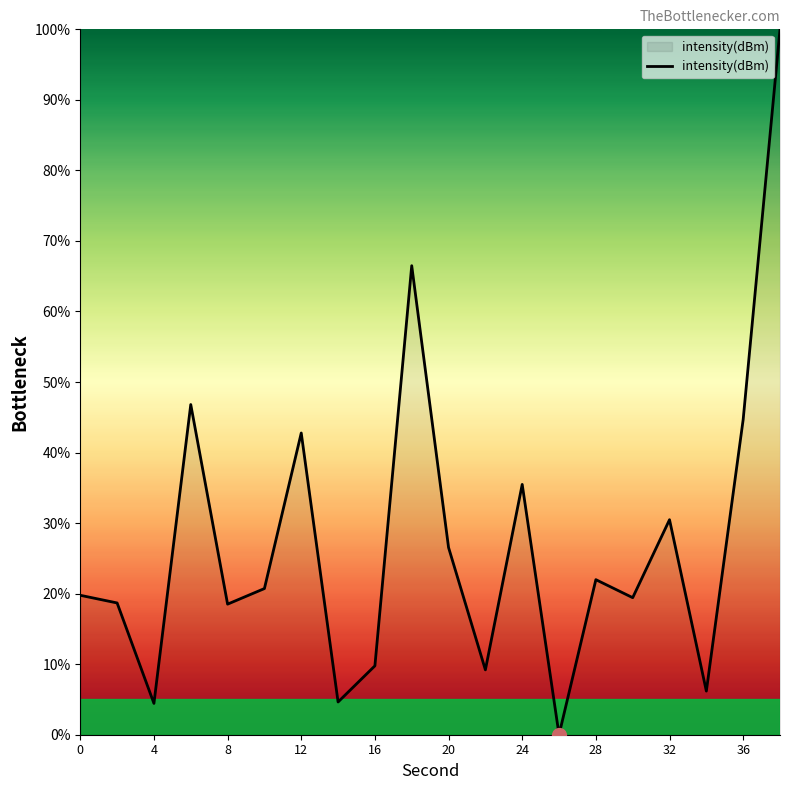

What is the maximum value shown in the chart?

100.0